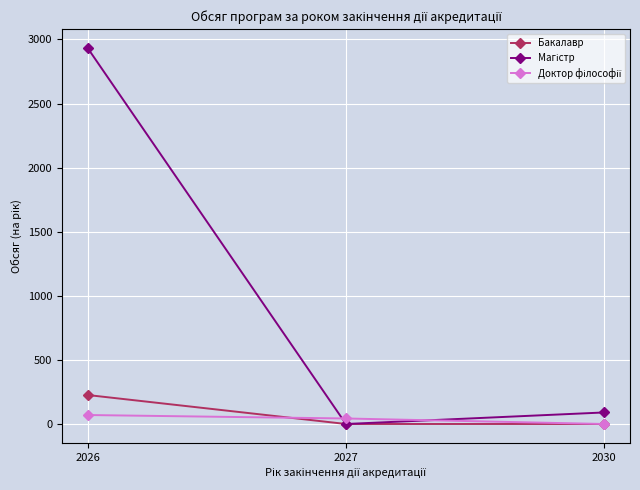

Which category has the highest value across all series?

2026